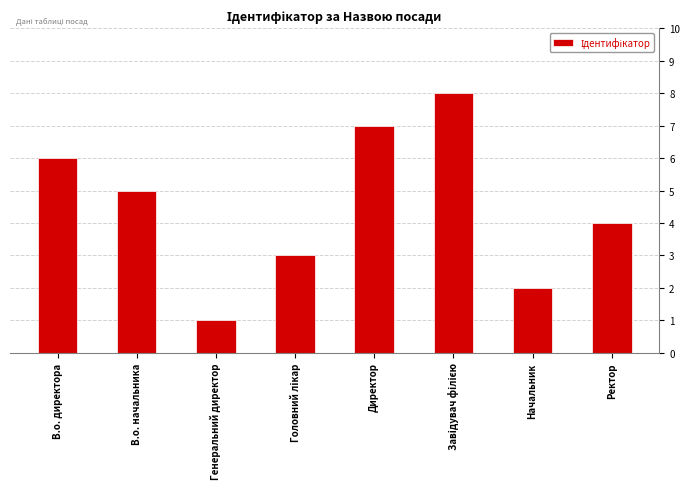

Between В.о. начальника and Генеральний директор, which is larger?

В.о. начальника